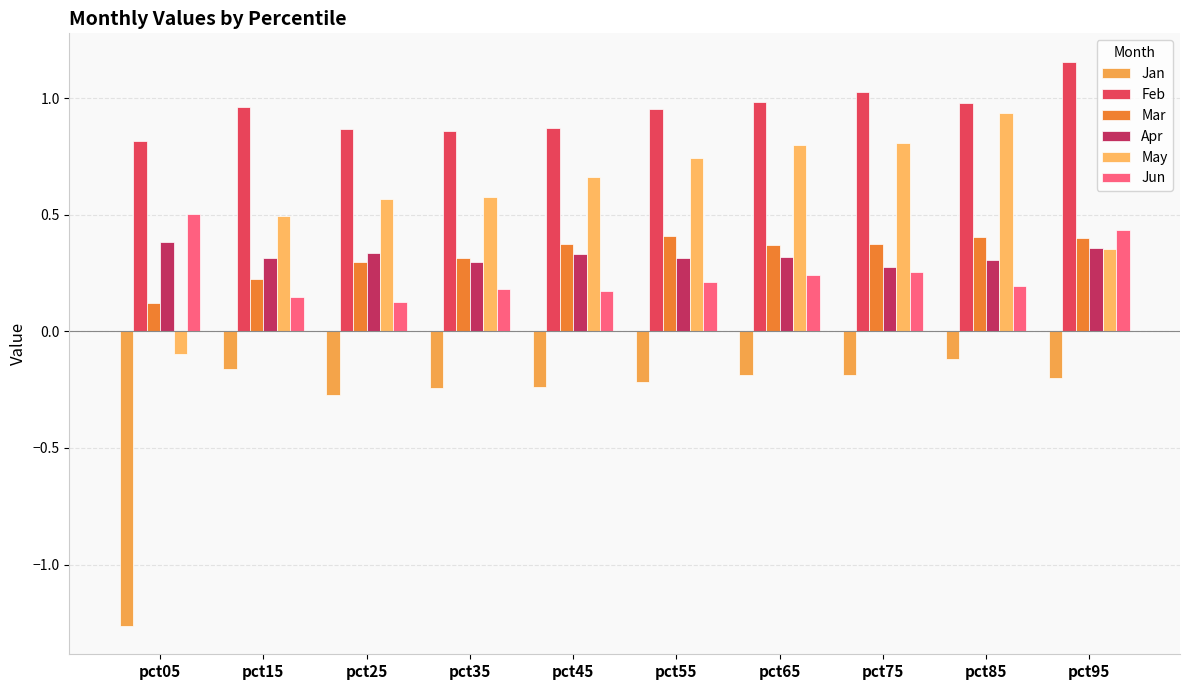

At which category is the sum across all series the highest?

pct85